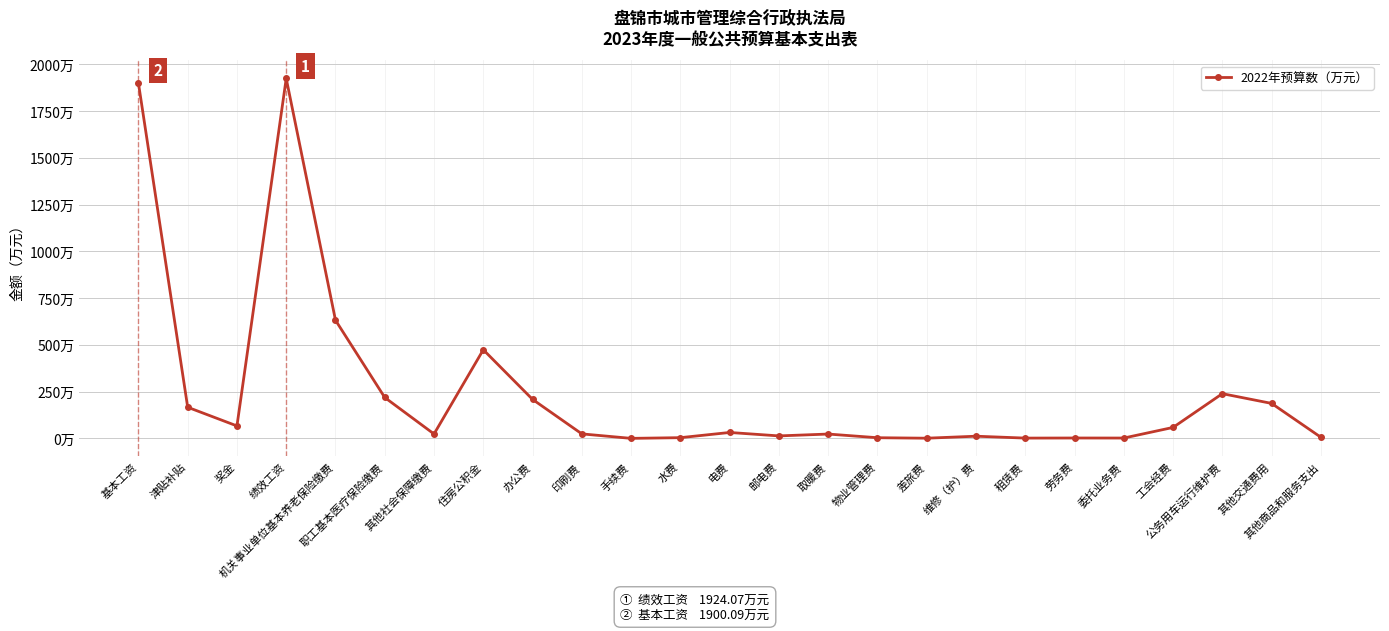

Does the chart have visible grid lines?

Yes